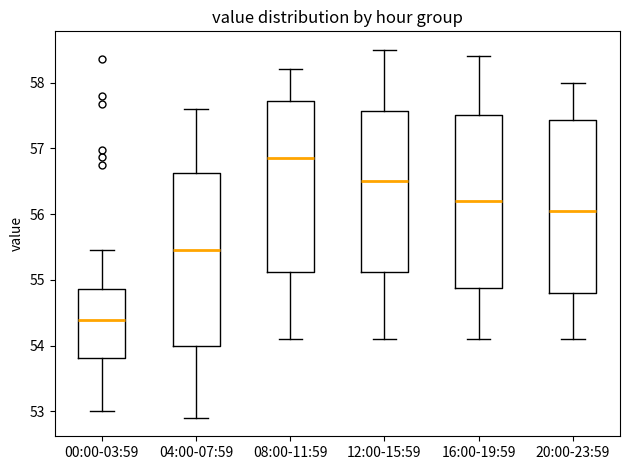

Where is the lower edge of the box for 04:00-07:59 on the y-axis? The values are not printed on the chart, so give them approximately, as read against the axis.

54.0